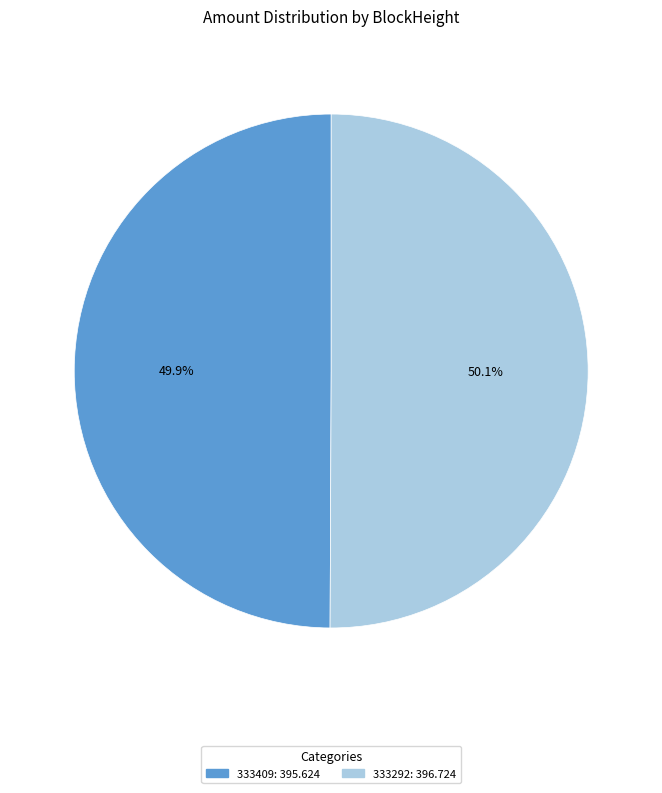

To the nearest percent, what is the average slice percentage?

50%